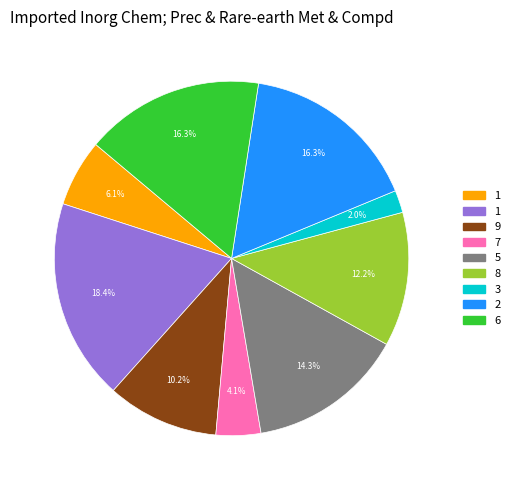

Does any single category account for the majority?

No